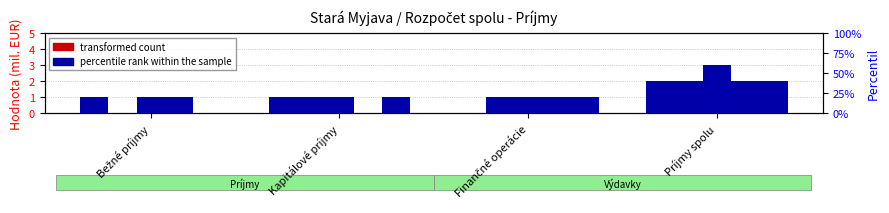

List the labels in order of value, smallest first.

Finančné operácie, Bežné príjmy, Kapitálové príjmy, Príjmy spolu